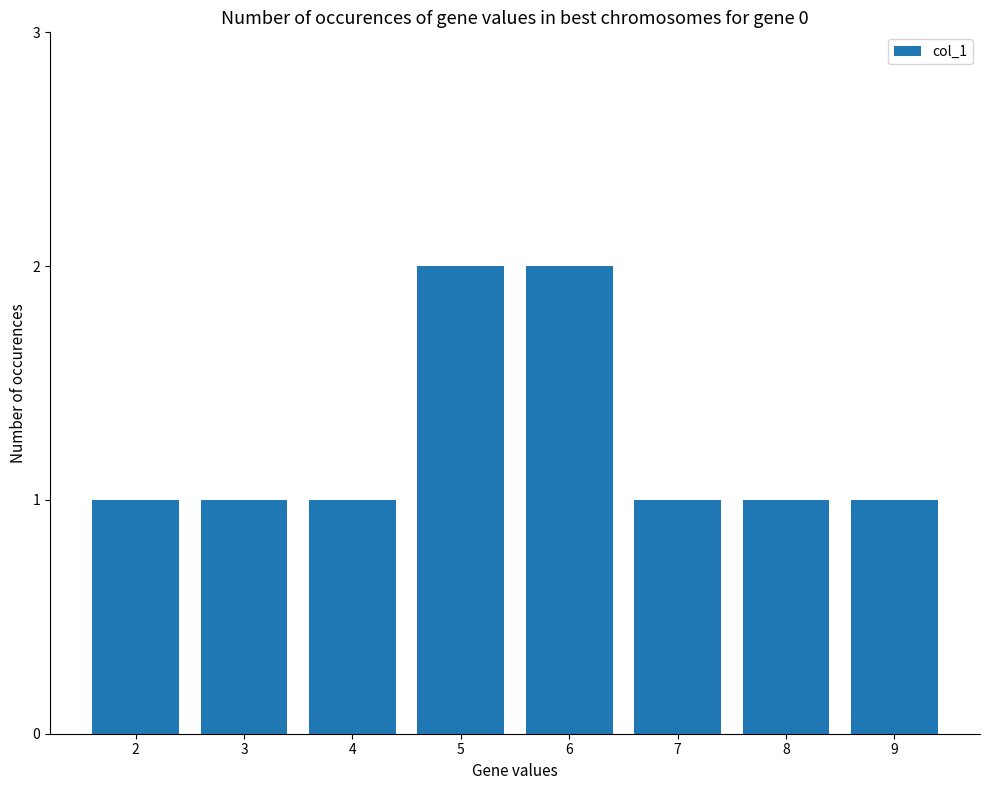

The chart shows a value of 0 at 8. True or false?

False